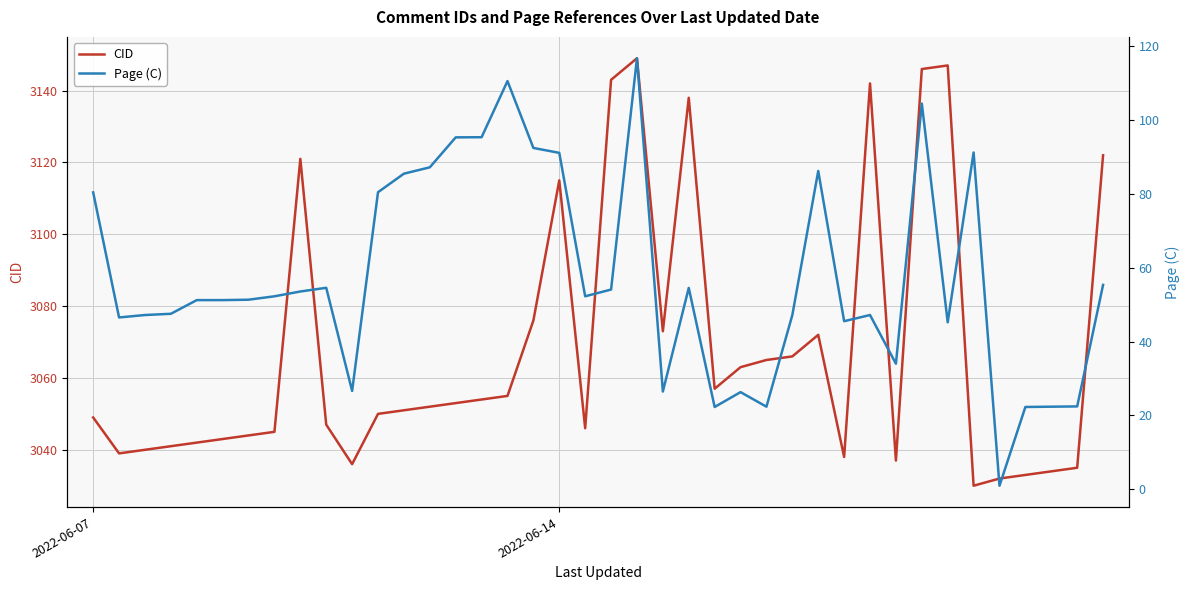

Rank the series by their maximum value, from lowest to highest.

Page (C), CID